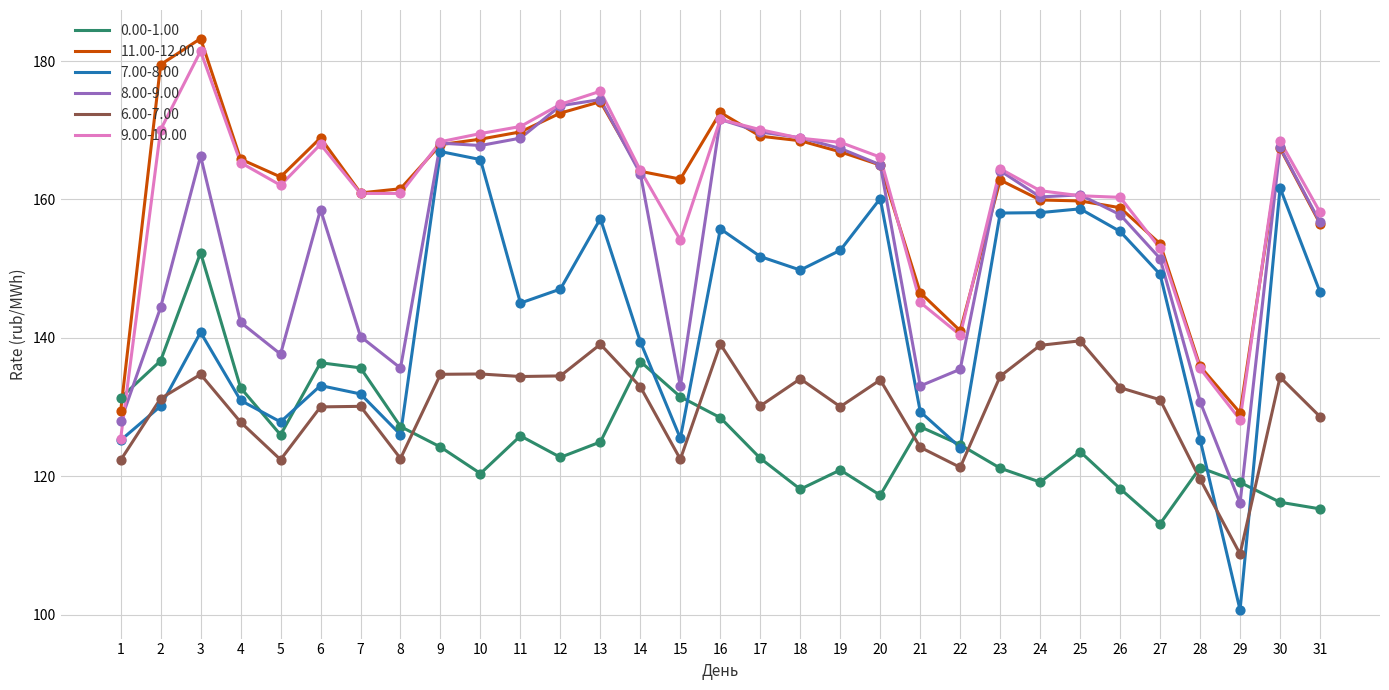

Is the value of 8.00-9.00 at 4 greater than the value of 11.00-12.00 at 5?

No